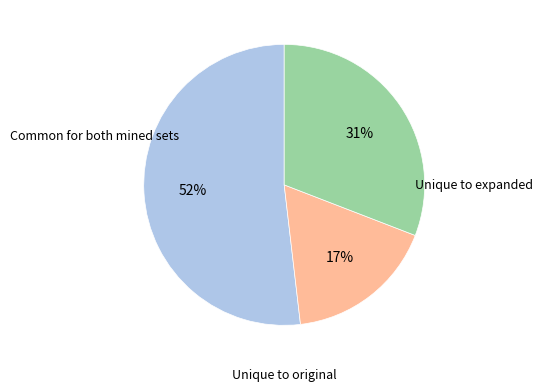

To the nearest percent, what is the average slice percentage?

33%